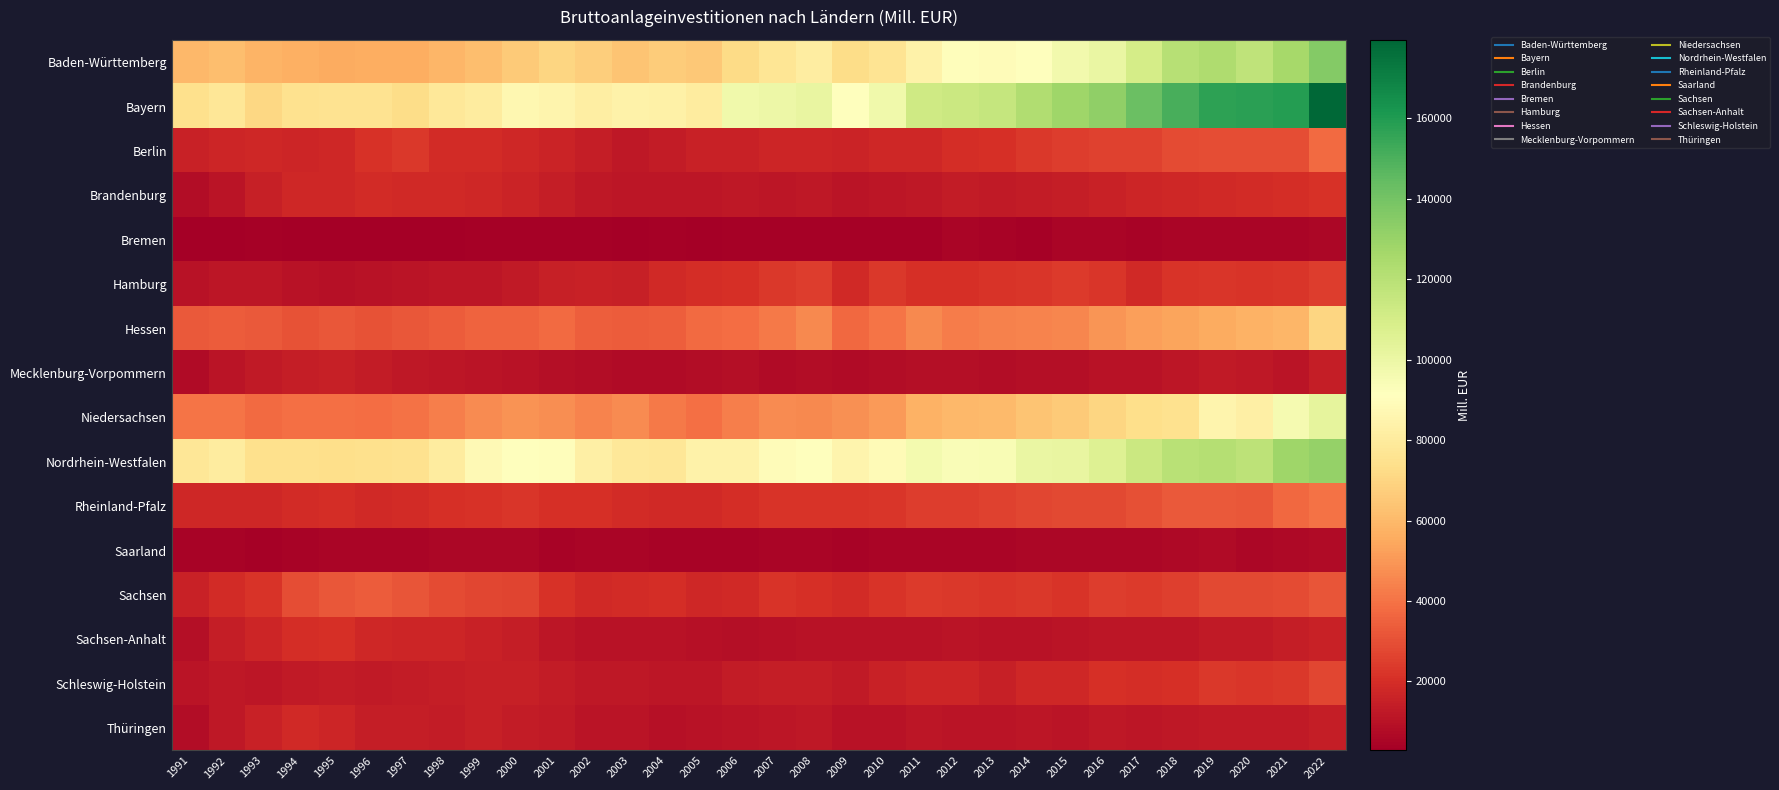

Rank the series by their maximum value, from lowest to highest.

Bremen, Saarland, Mecklenburg-Vorpommern, Thüringen, Sachsen-Anhalt, Brandenburg, Hamburg, Schleswig-Holstein, Sachsen, Berlin, Rheinland-Pfalz, Hessen, Niedersachsen, Nordrhein-Westfalen, Baden-Württemberg, Bayern